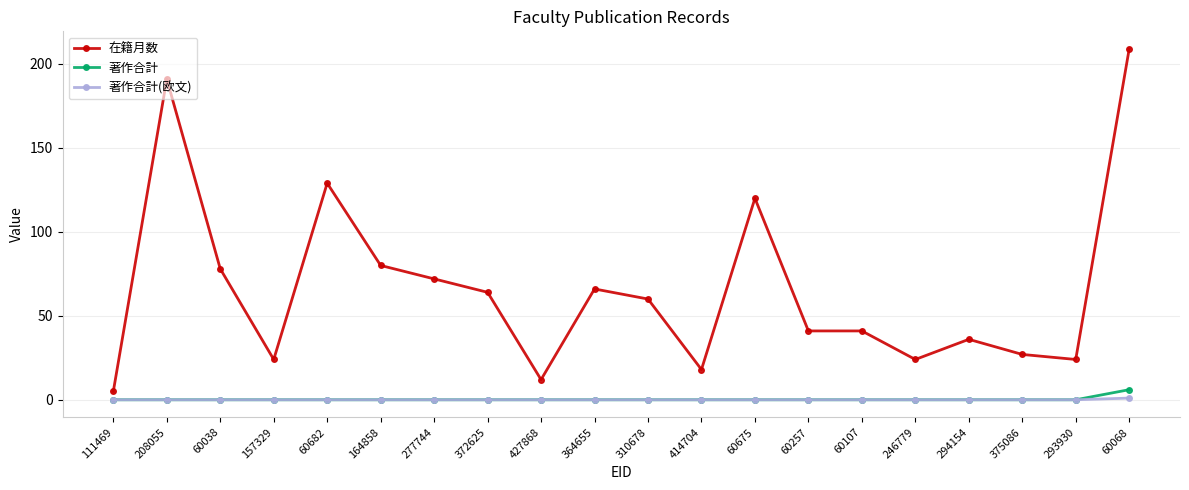

At how many categories does at least one series exceed 171?

2